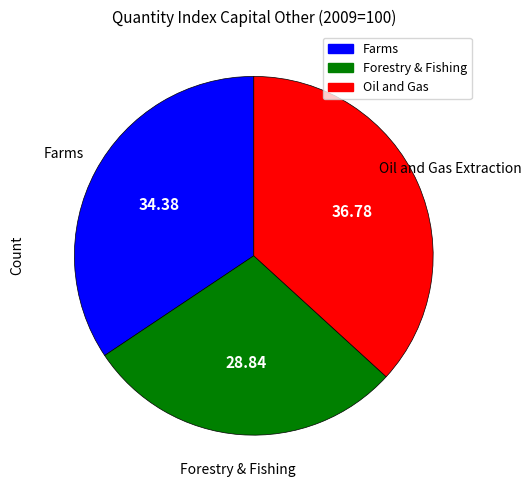

Is there a majority slice in this chart?

No